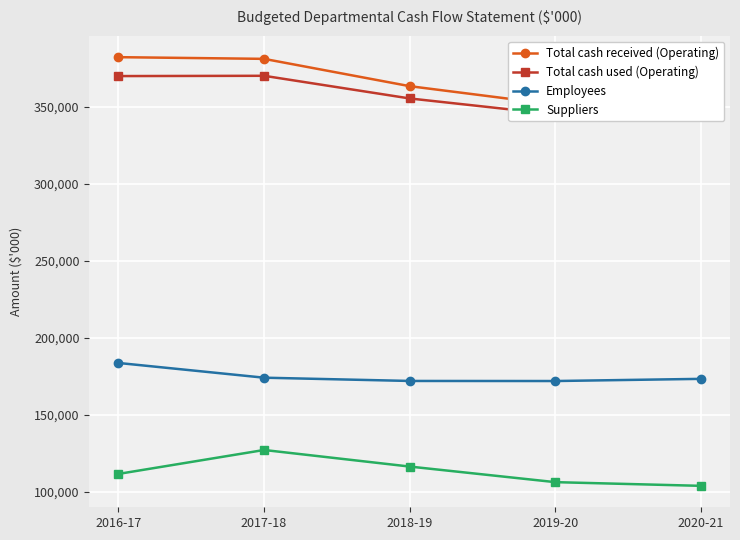

At 2019-20, list the series in order from smallest to largest.

Suppliers, Employees, Total cash used (Operating), Total cash received (Operating)